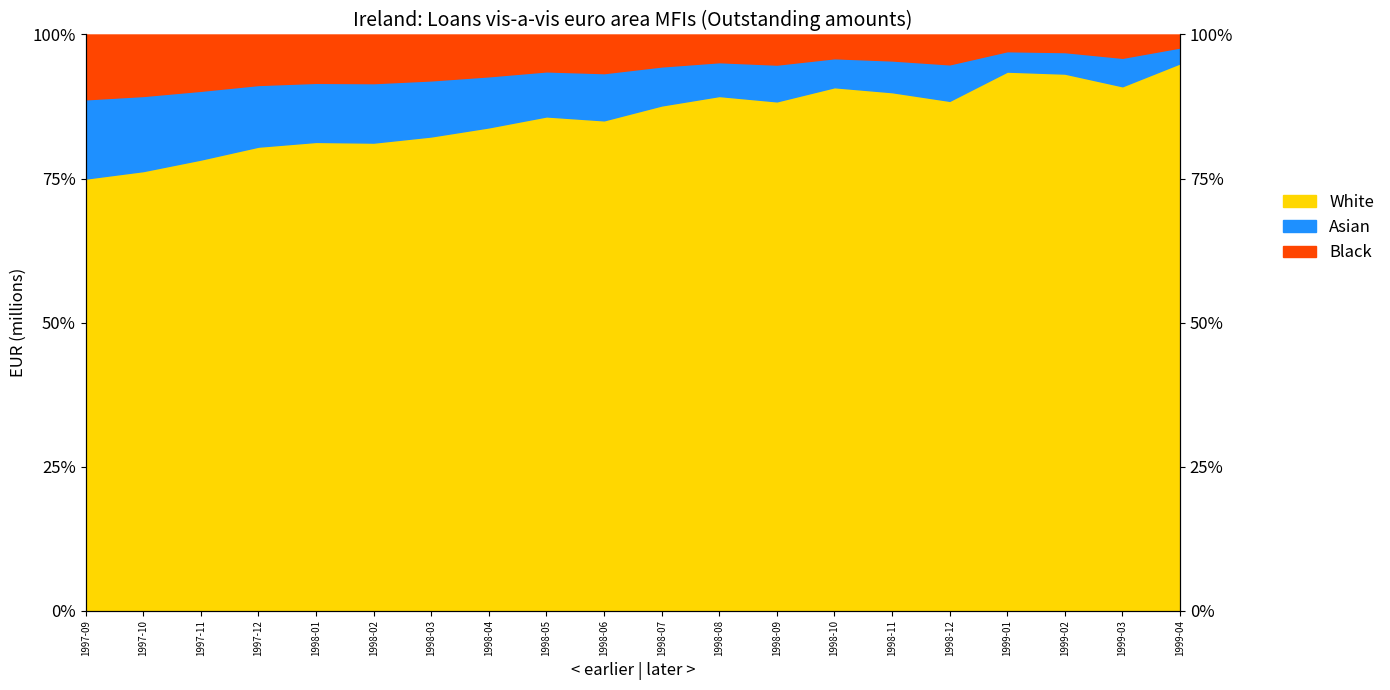

How many points are lower than both their immediate neighbors (excluding endpoints)?

5